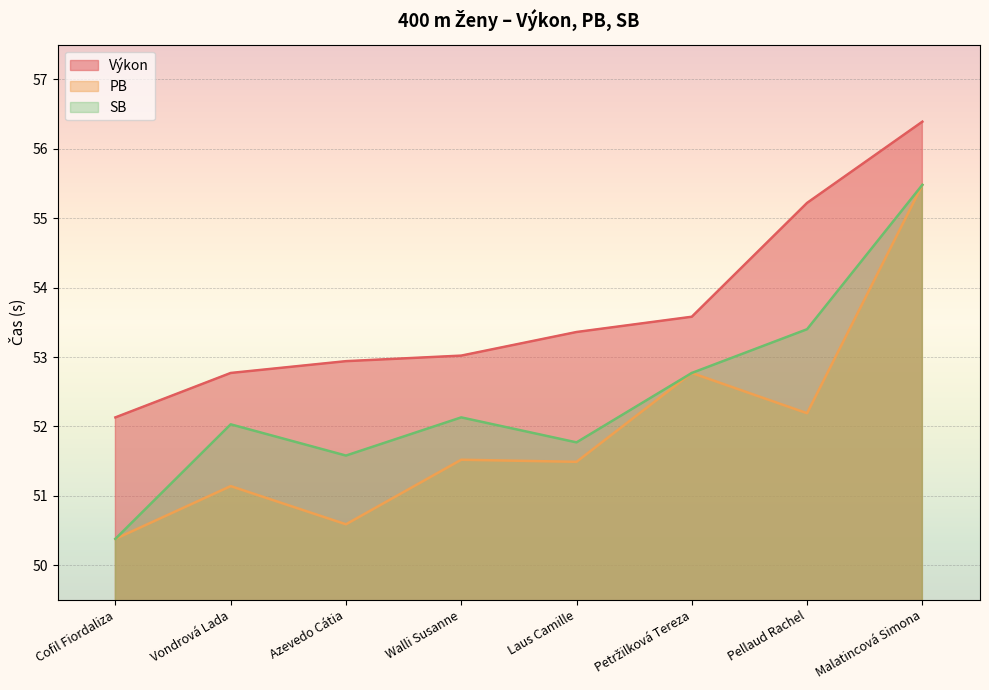

What are all the series names shown in the legend?

Výkon, PB, SB